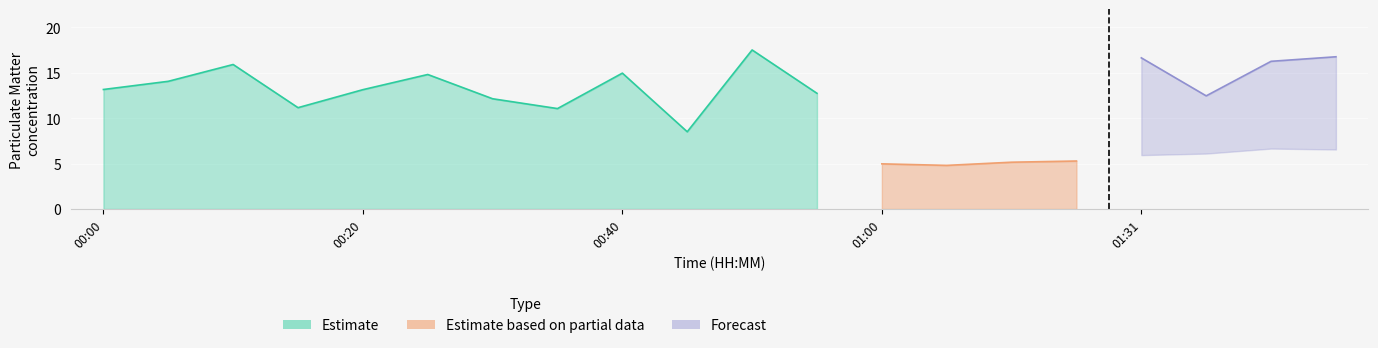

What is the highest value of the P1 series?

17.5